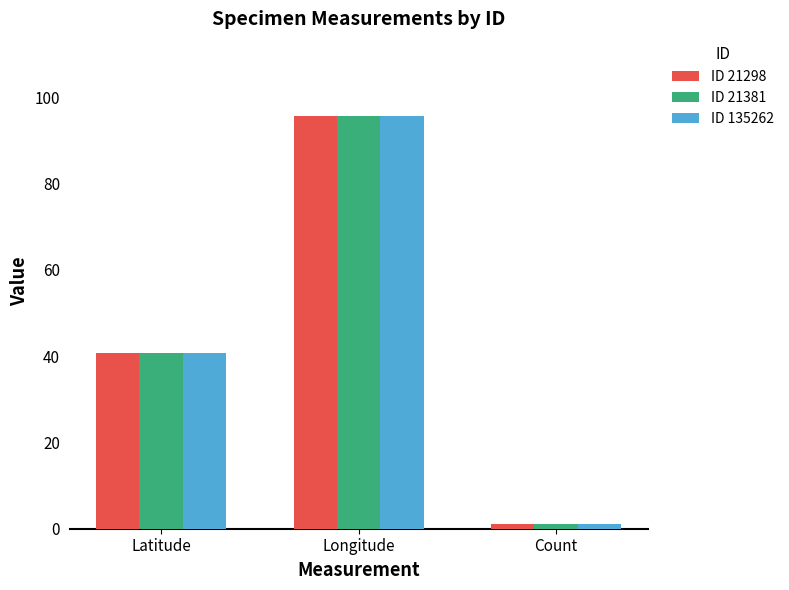

Reading left to right, list all the values displayed in this chart.

ID 21298: 40.7	95.7	1.0
ID 21381: 40.7	95.7	1.0
ID 135262: 40.7	95.7	1.0